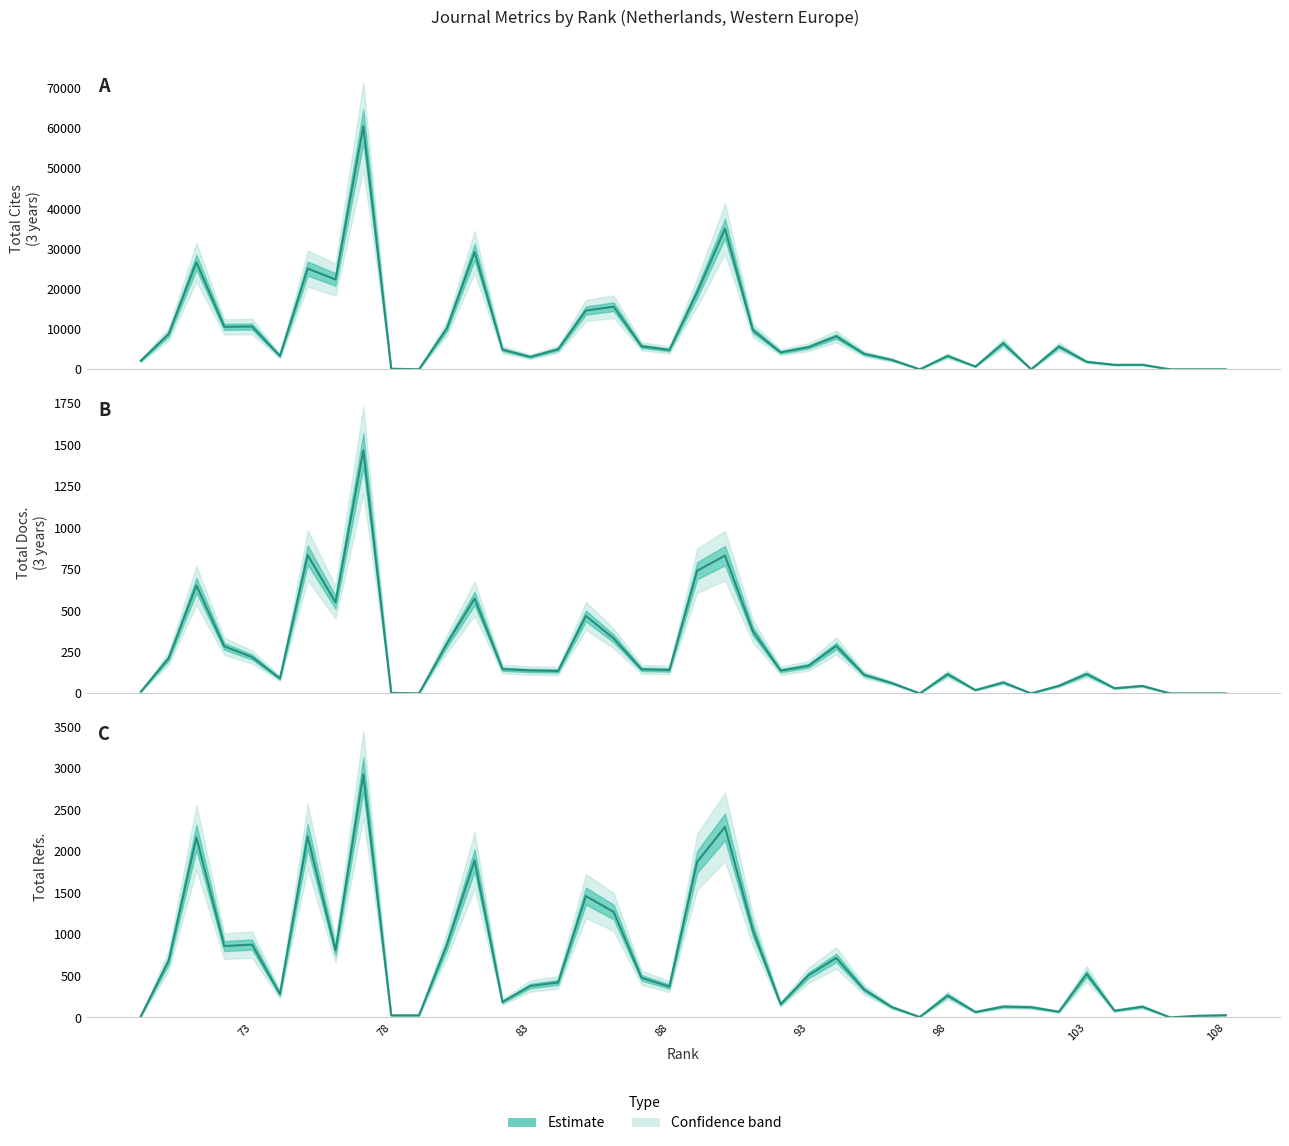

At how many categories does at least one series exceed 34982?

1